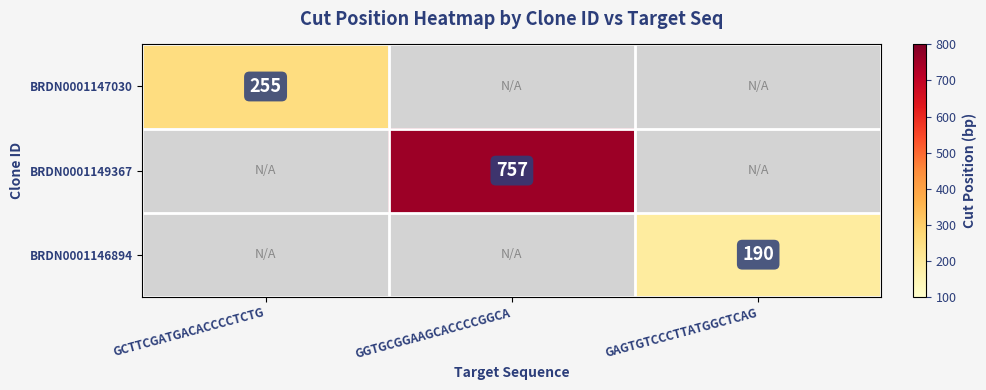

Is it true that BRDN0001147030 equals 419 at GCTTCGATGACACCCCTCTG?

False